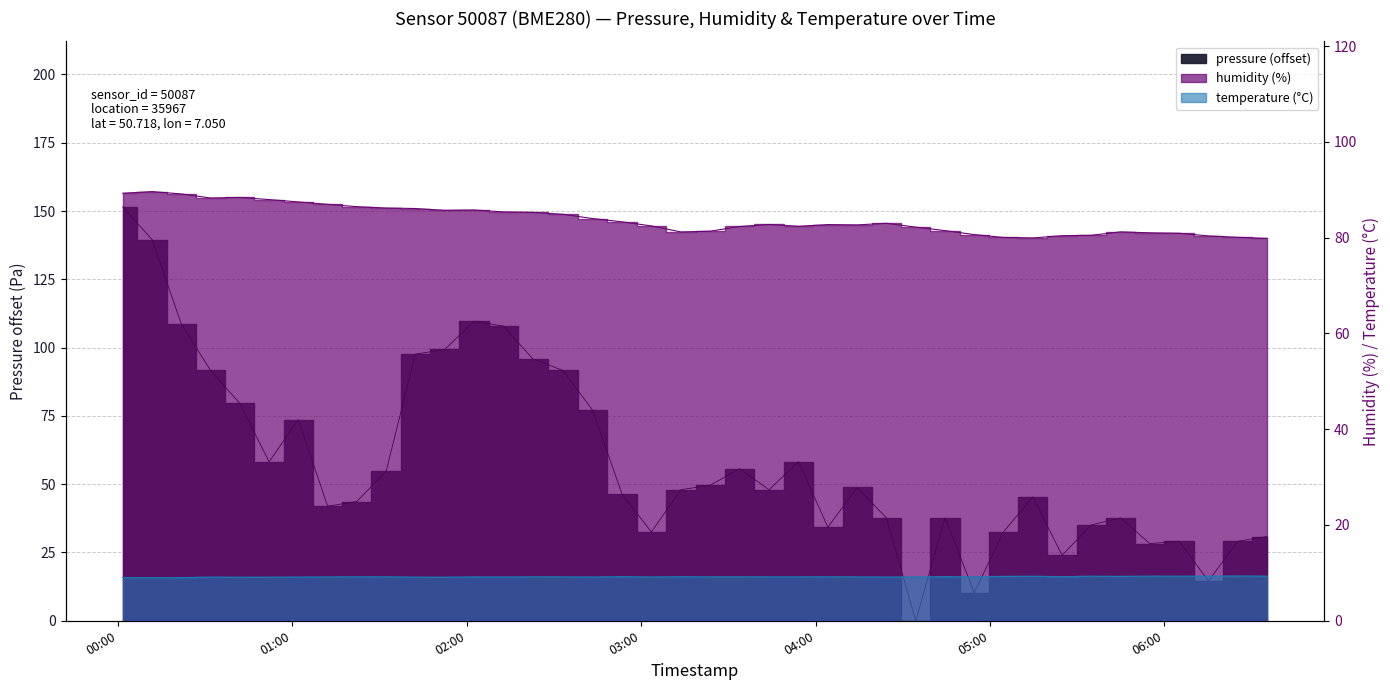

Where is the first local maximum for temperature?

2023-02-03T00:31:52